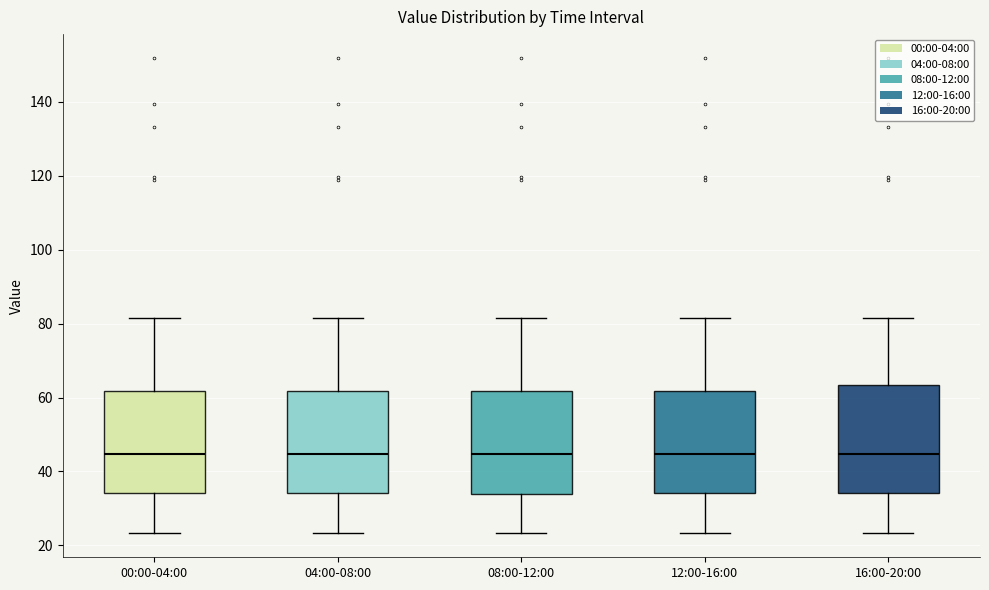

Where does the lower whisker of the box for 04:00-08:00 end on the y-axis? The values are not printed on the chart, so give them approximately, as read against the axis.

24